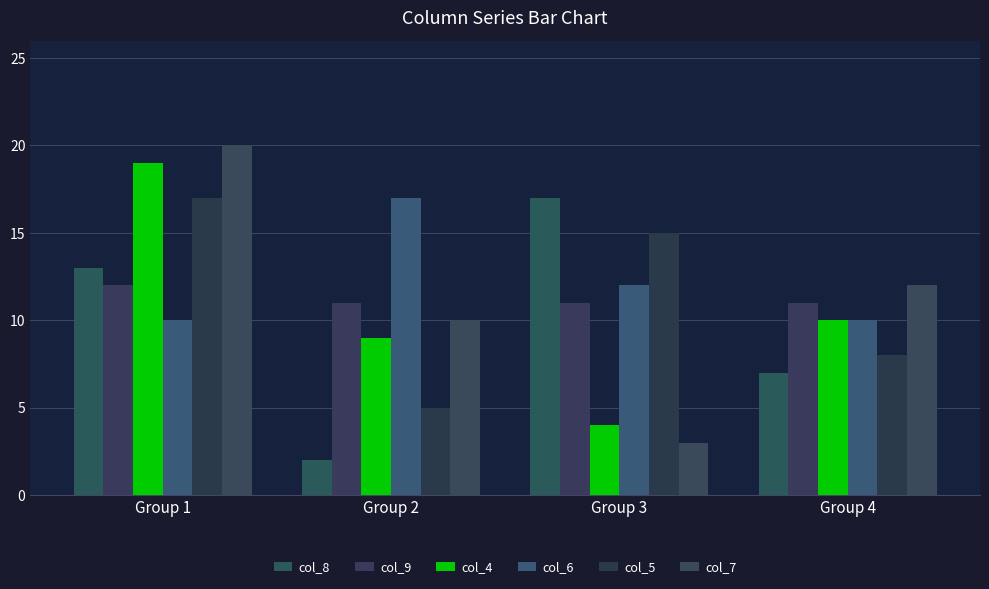

Reading left to right, extract all data points from this chart.

col_8: 13	2	17	7
col_9: 12	11	11	11
col_4: 19	9	4	10
col_6: 10	17	12	10
col_5: 17	5	15	8
col_7: 20	10	3	12